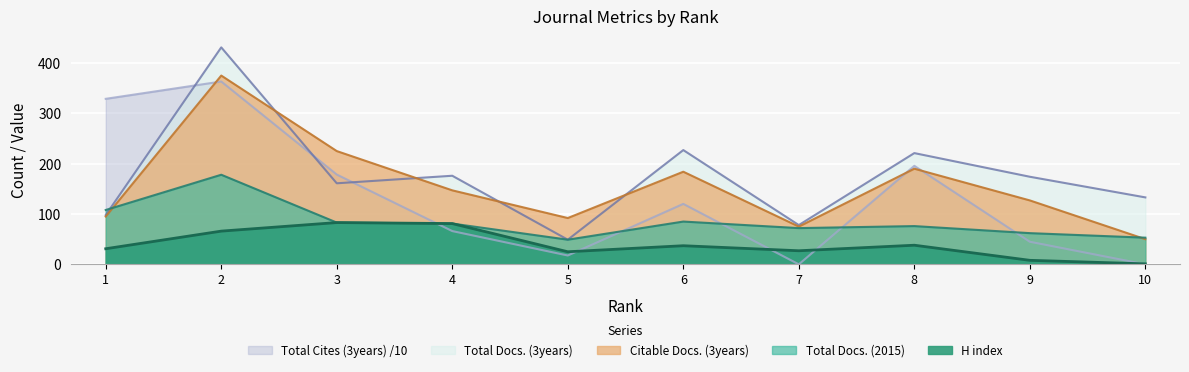

At which category is the sum across all series the highest?

2